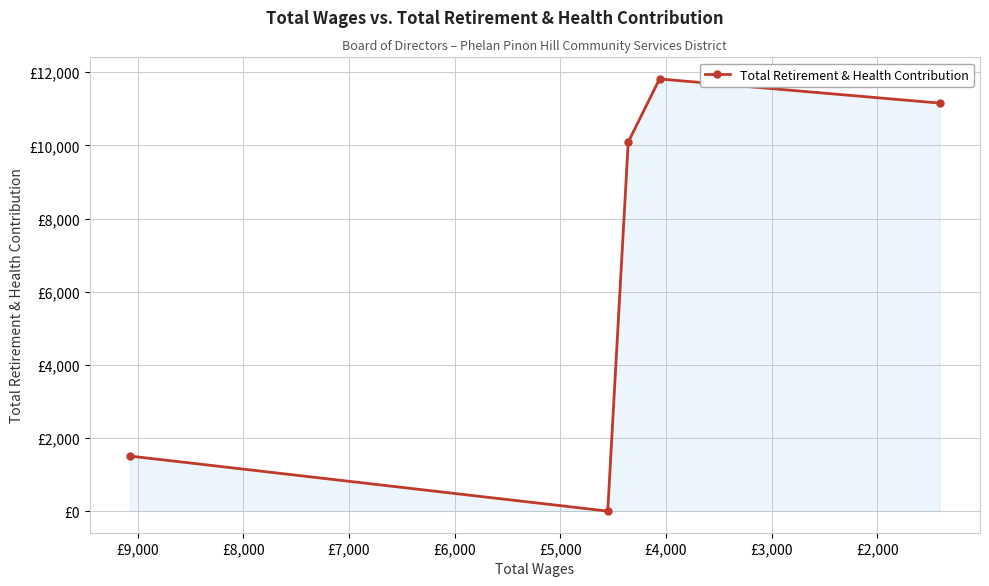

Reading right to left, transcribe all the data shown in this chart.

11157	11817	10091	0	1505